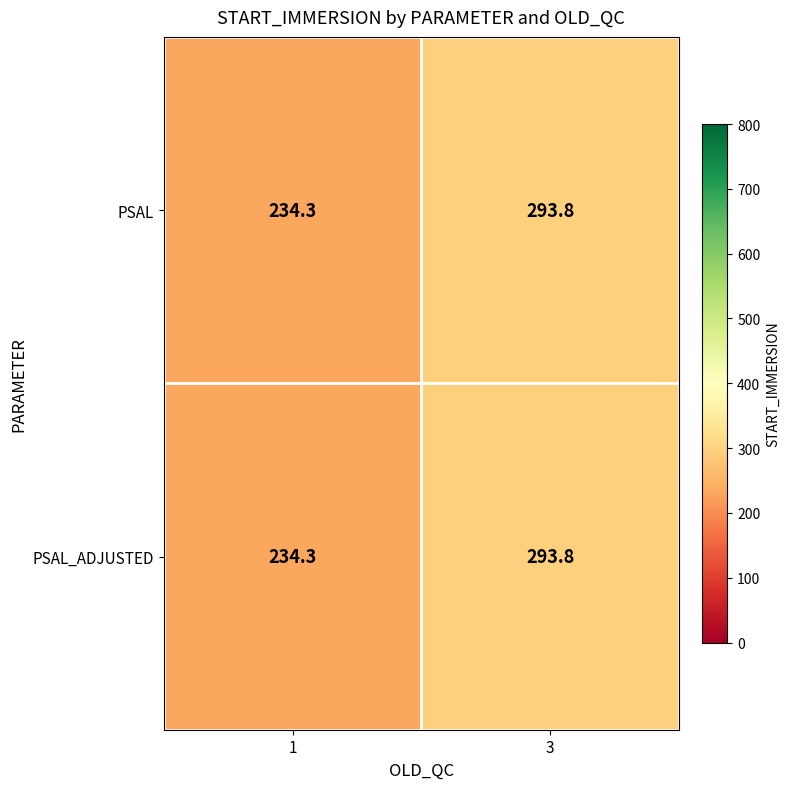

What is the lowest value of the PSAL series?

234.3